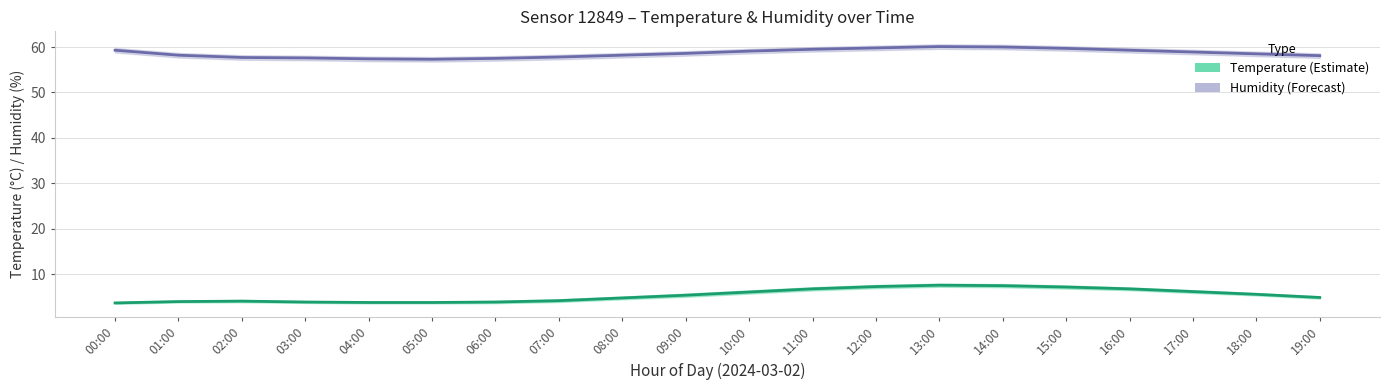

List the series in order of their overall mean, lowest first.

temperature, humidity